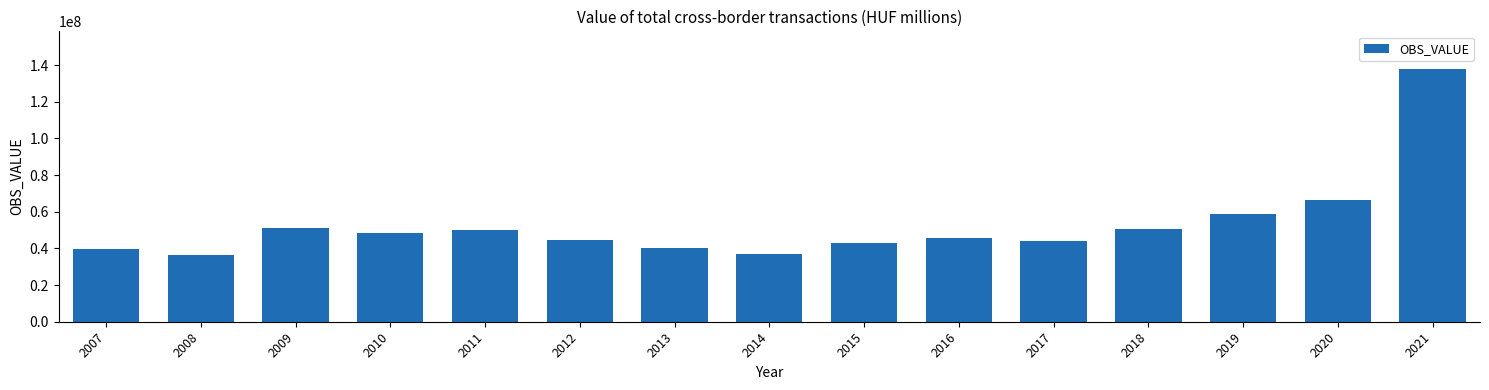

True or false: the data shows 42717948.0 at 2015.

True